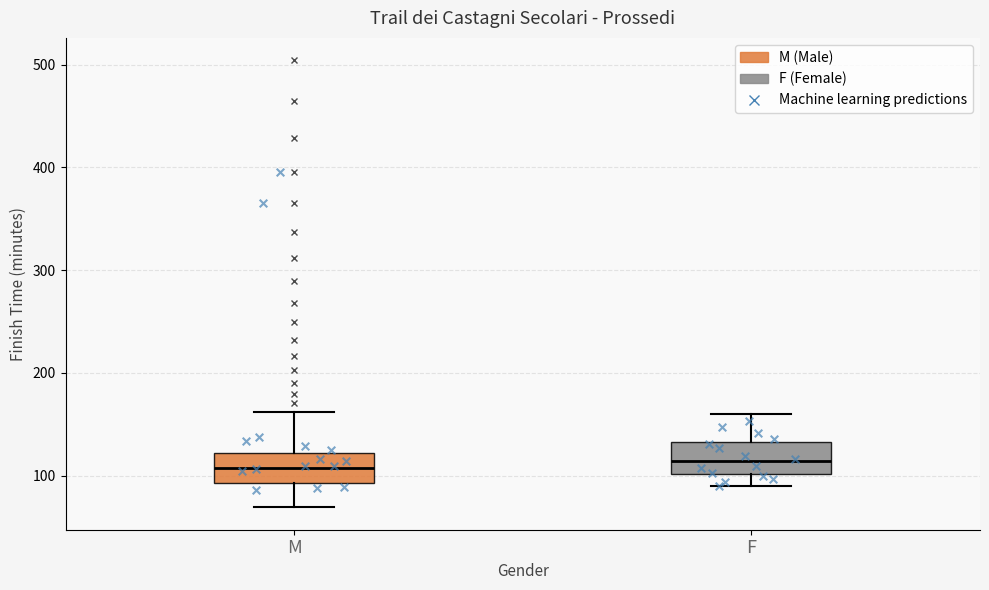

Reading left to right, transcribe this box plot: for each box, give where its median line is, the range the box spans, and where its two whiskers end, as read against the y-axis. The values are not printed on the chart, so give them approximately, as read against the axis.

M: median 110, box 90 to 120, whiskers 70 to 160
F: median 110, box 100 to 130, whiskers 90 to 160